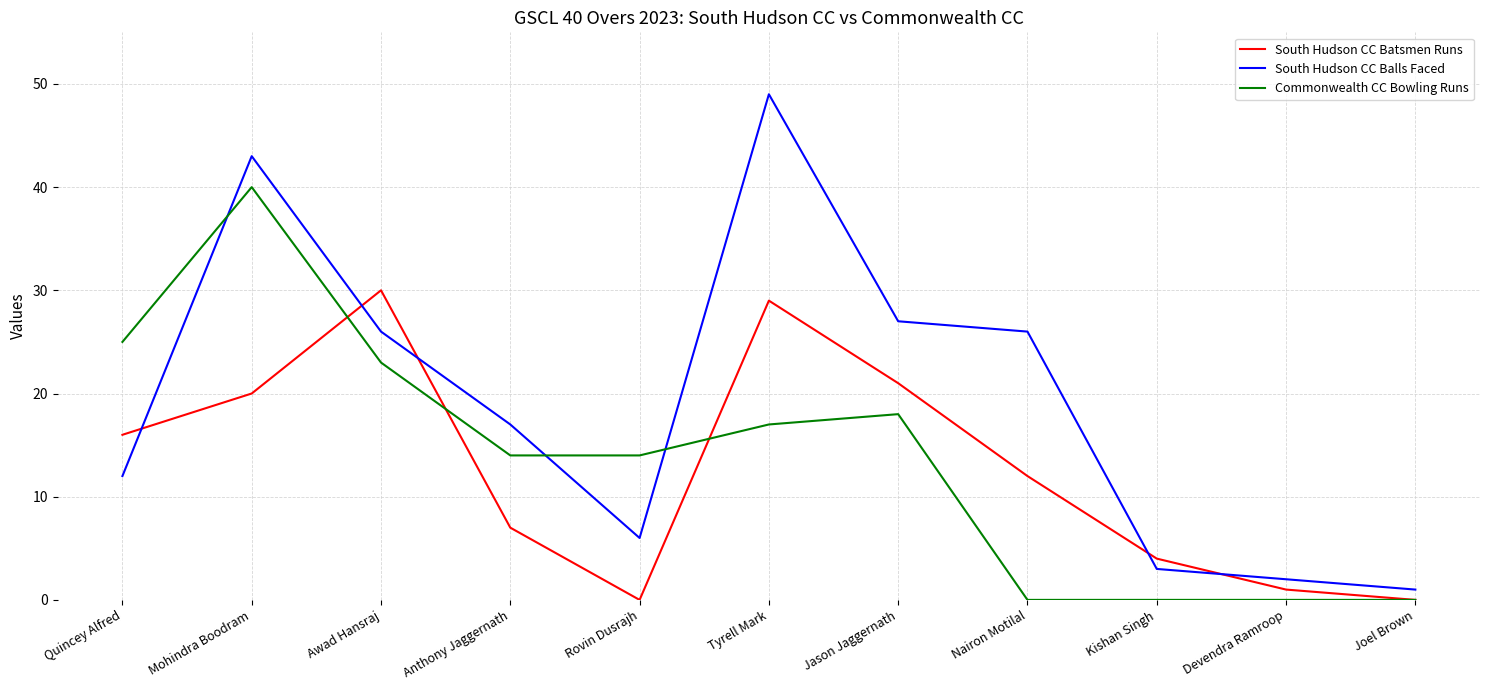

Does the chart have visible grid lines?

Yes